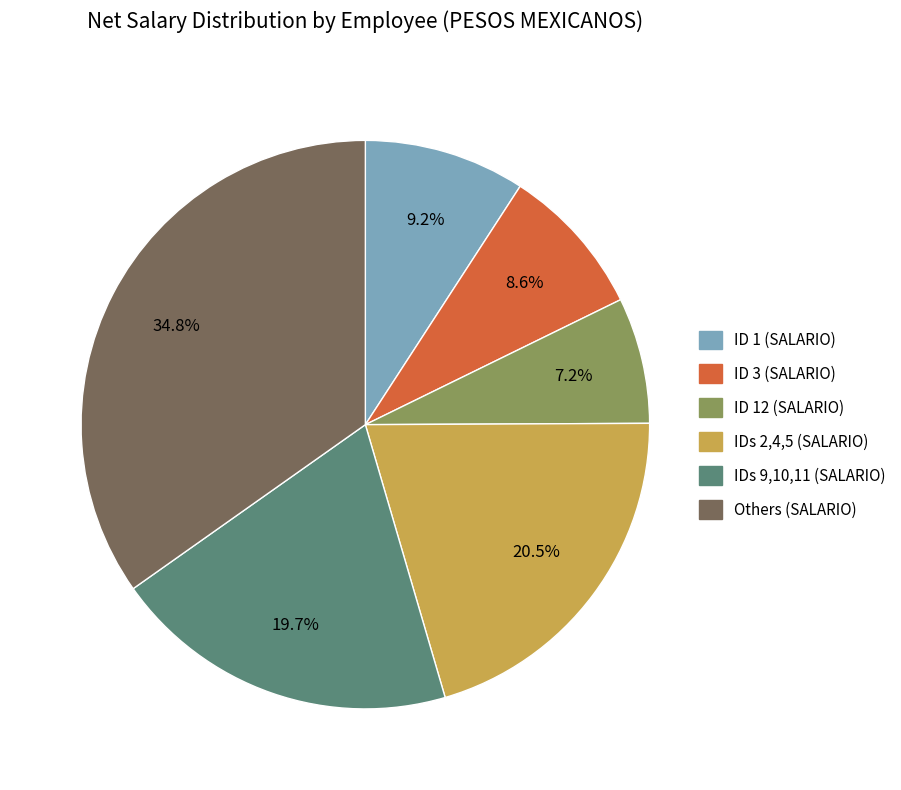

Is there any slice that represents more than half of the pie?

No